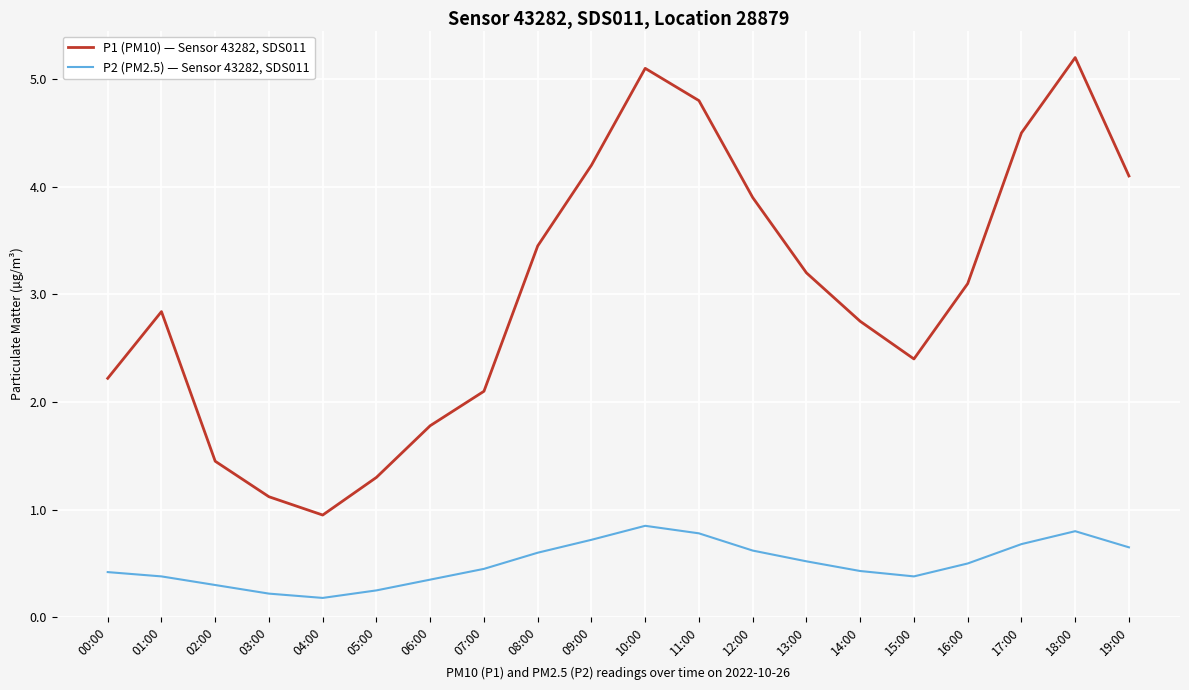

What position from the left is 08:00?

9